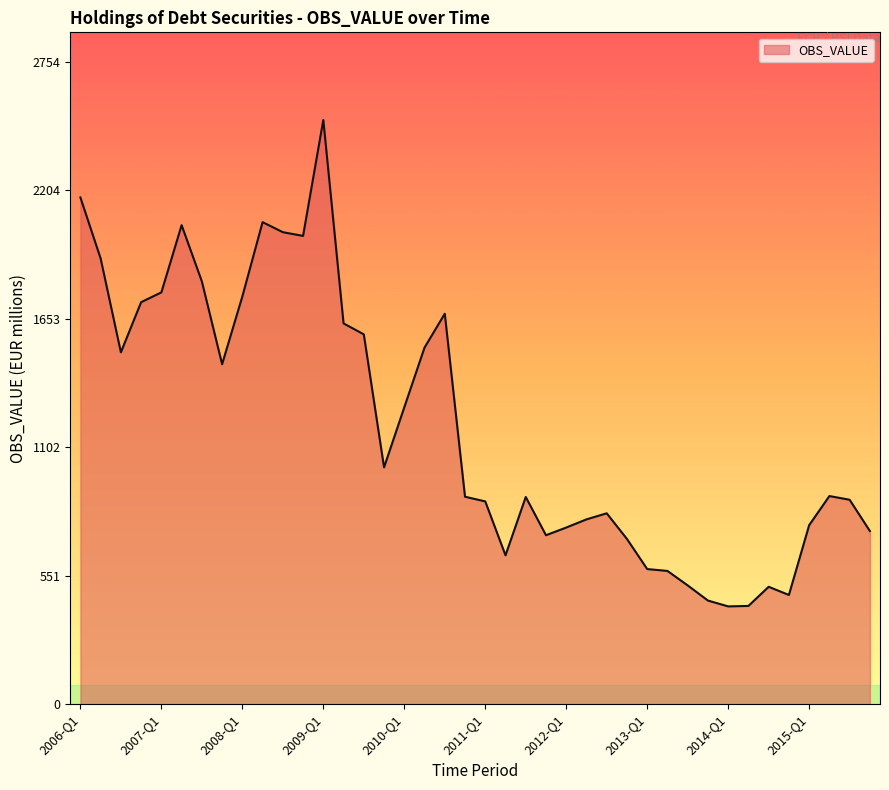

What is the smallest value displayed?

419.0